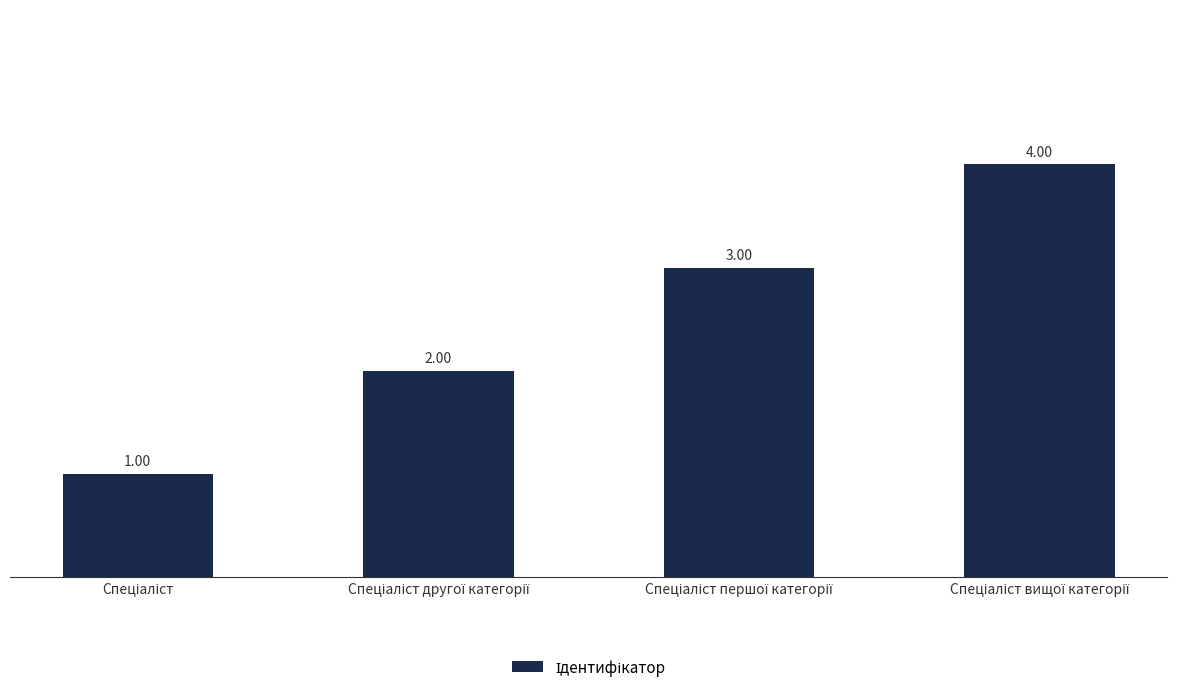

Between Спеціаліст першої категорії and Спеціаліст вищої категорії, which is larger?

Спеціаліст вищої категорії